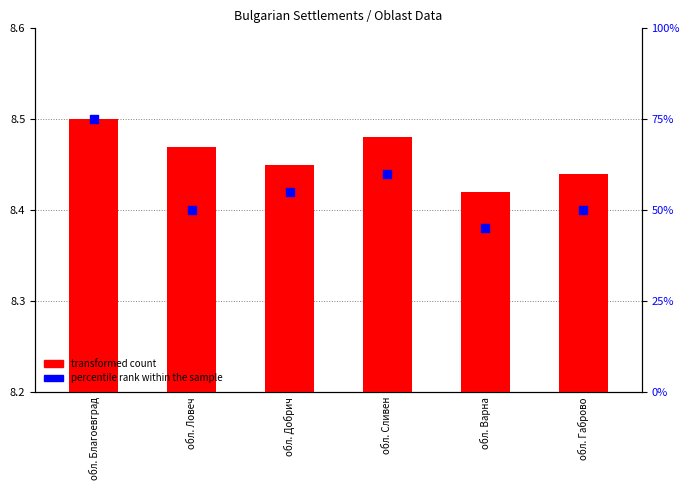

Which series has the largest total across all categories?

percentile rank within the sample